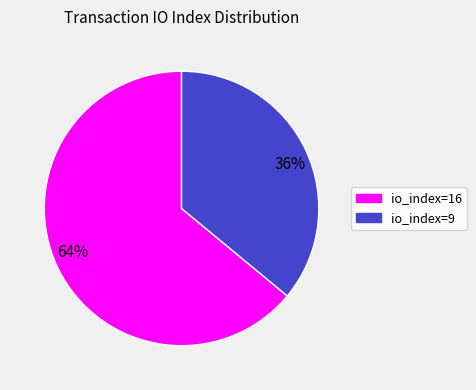

To the nearest percent, what is the difference between the largest and smallest slice percentages?

28%